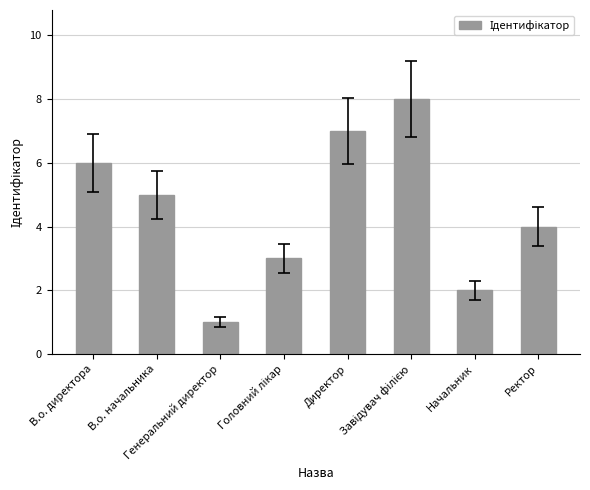

At which category does the chart reach its minimum across all series?

Генеральний директор